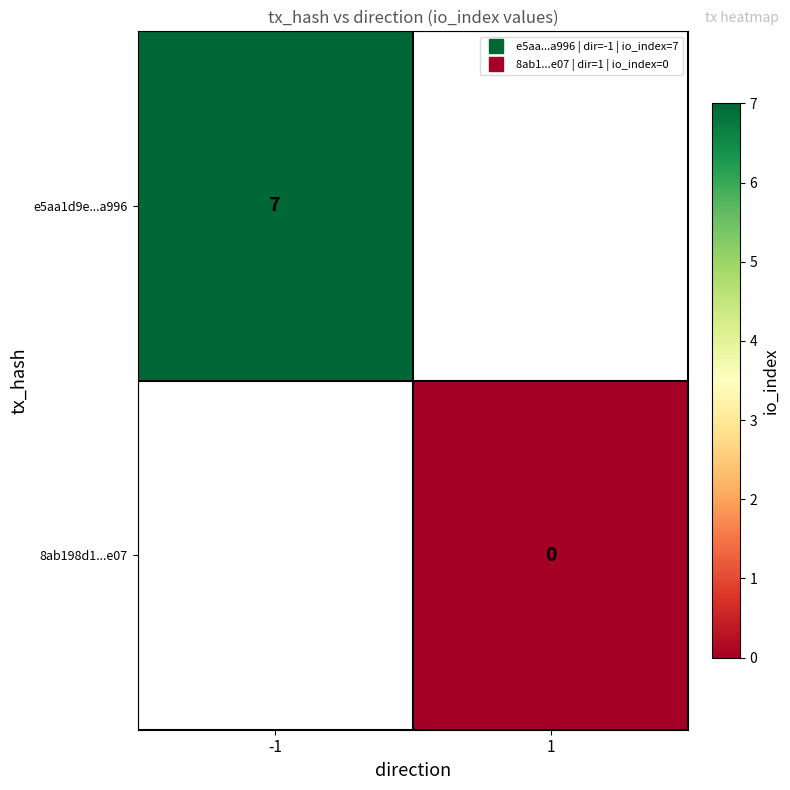

Rank the categories by 8ab198d1...e07 value from lowest to highest.

-1, 1